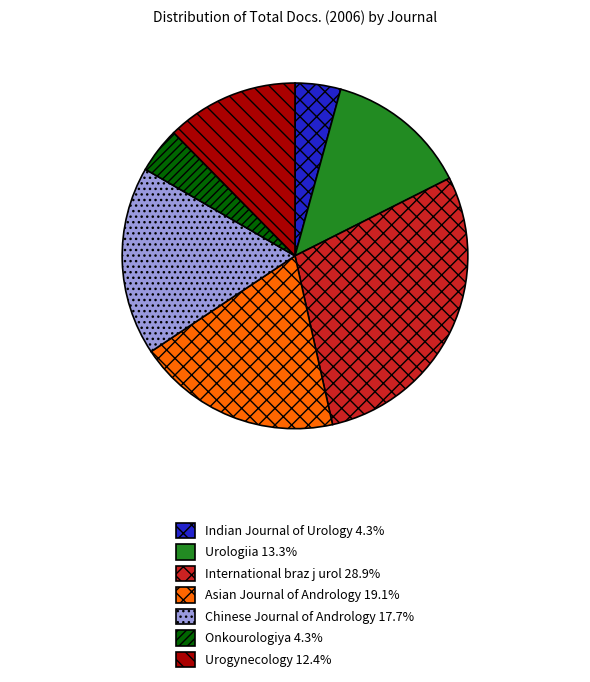

Is the sum of Indian Journal of Urology and Urogynecology greater than half?

No